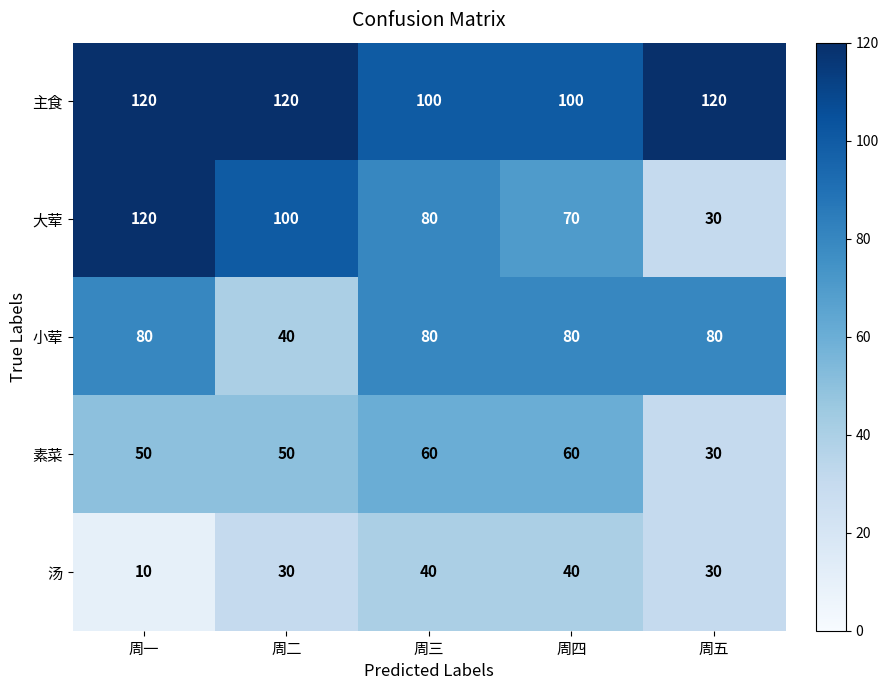

How many distinct data groups are displayed?

5